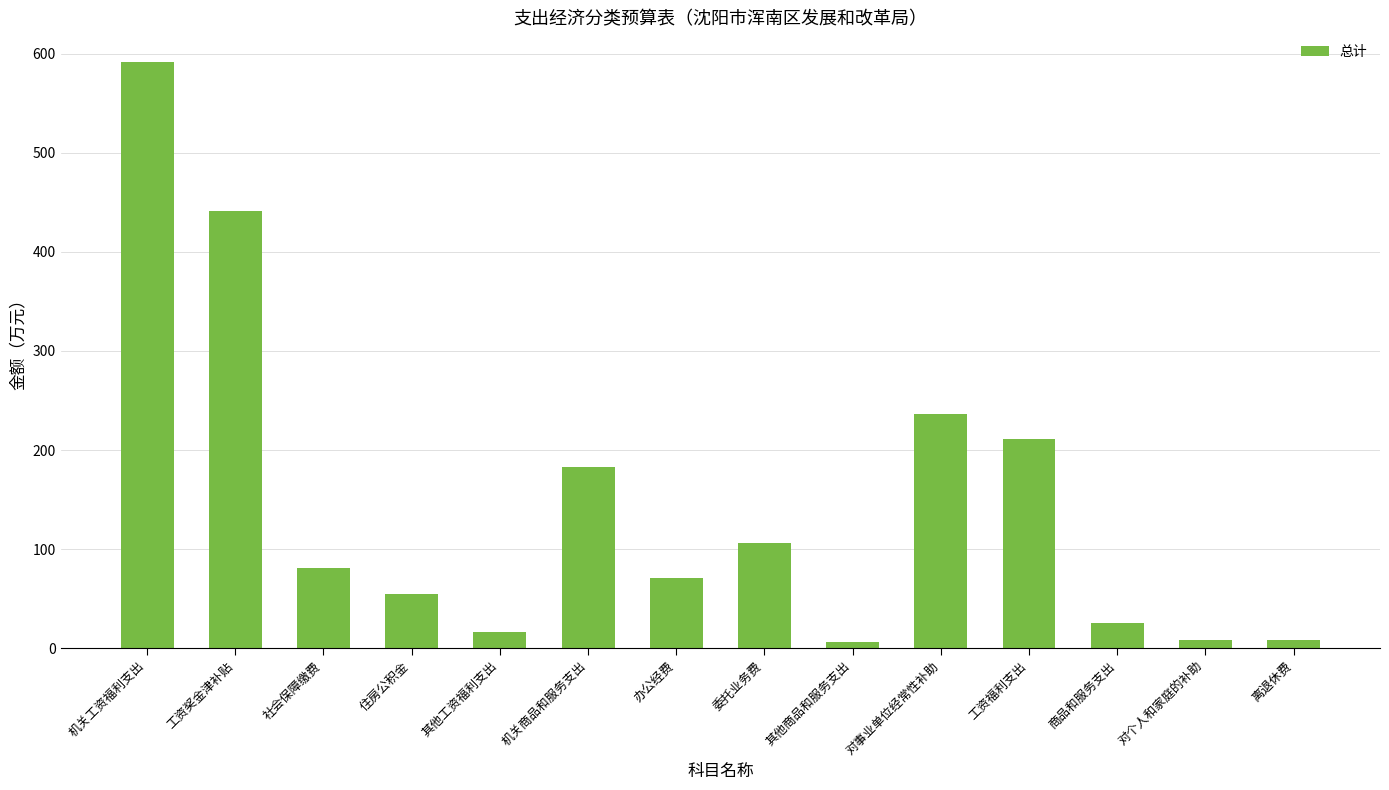

What is the average value?

145.7